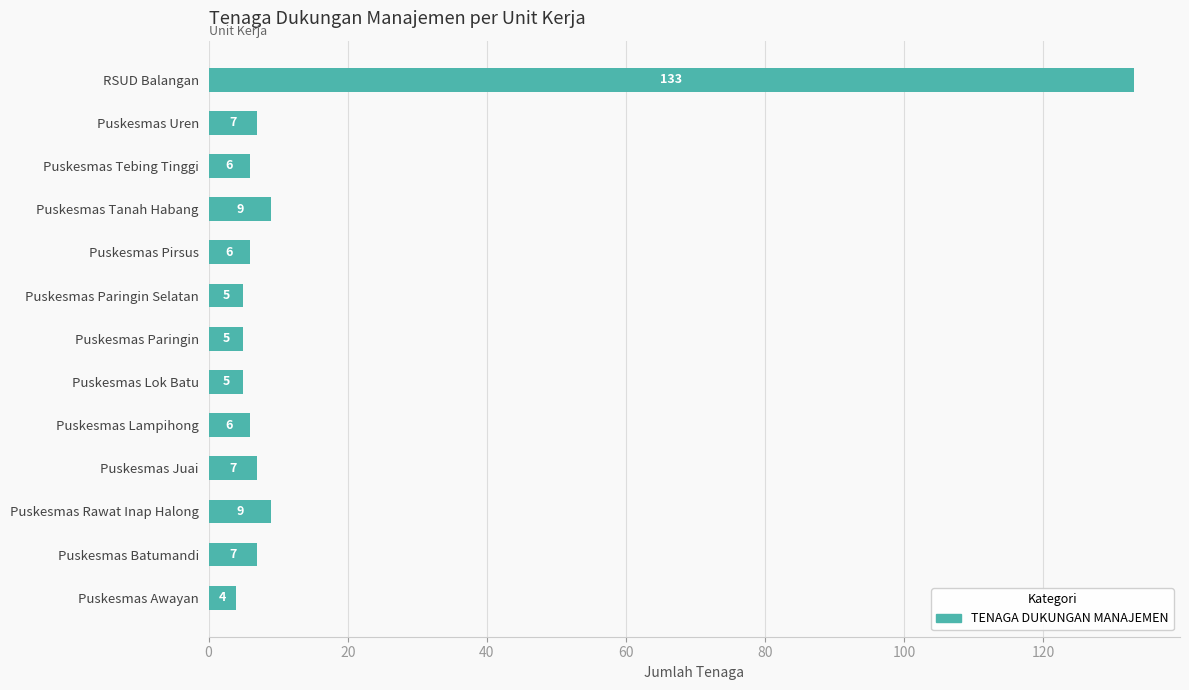

The chart shows a value of 14 at Puskesmas Tanah Habang. True or false?

False